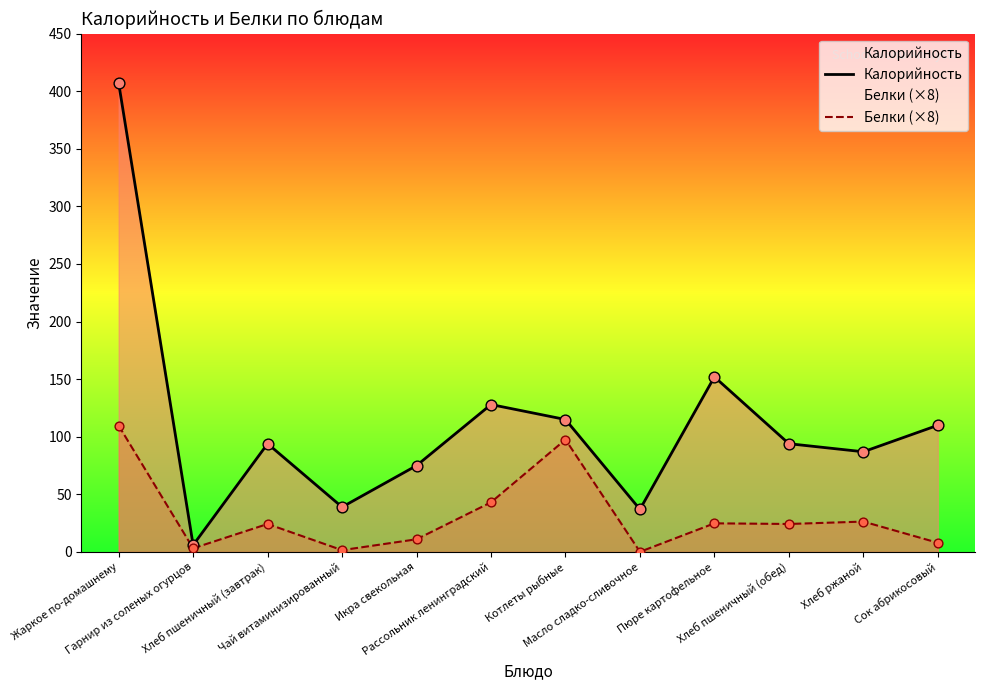

Which series has the largest total across all categories?

Калорийность